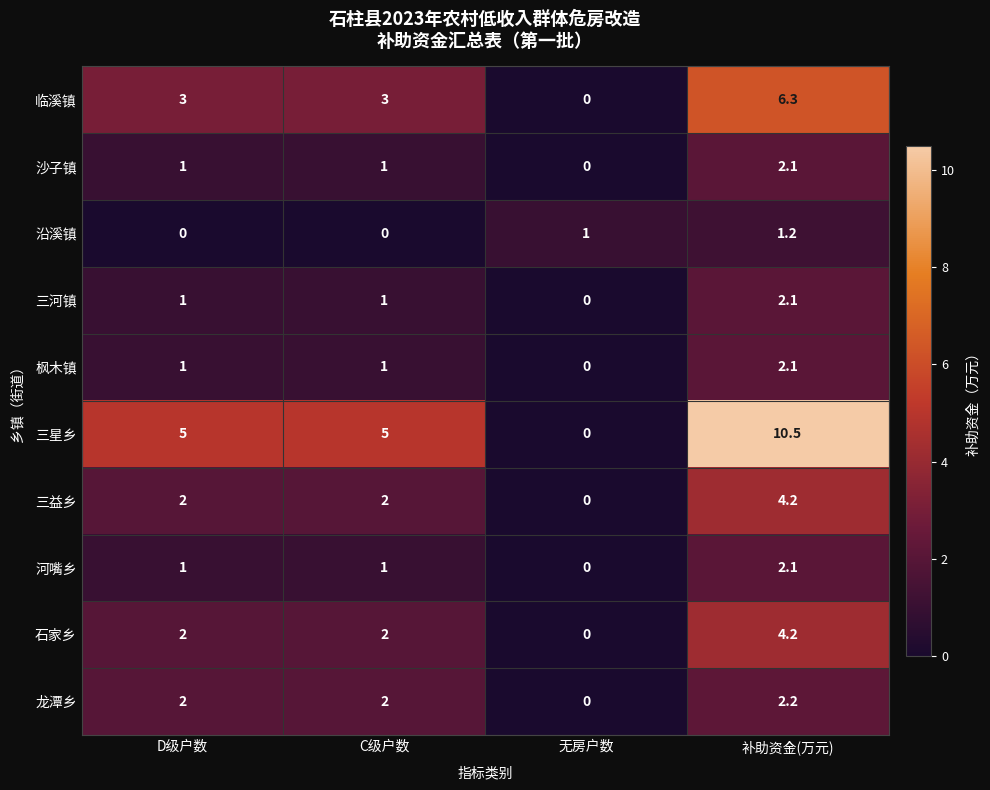

Read the 沙子镇 value at C级户数.

1.0